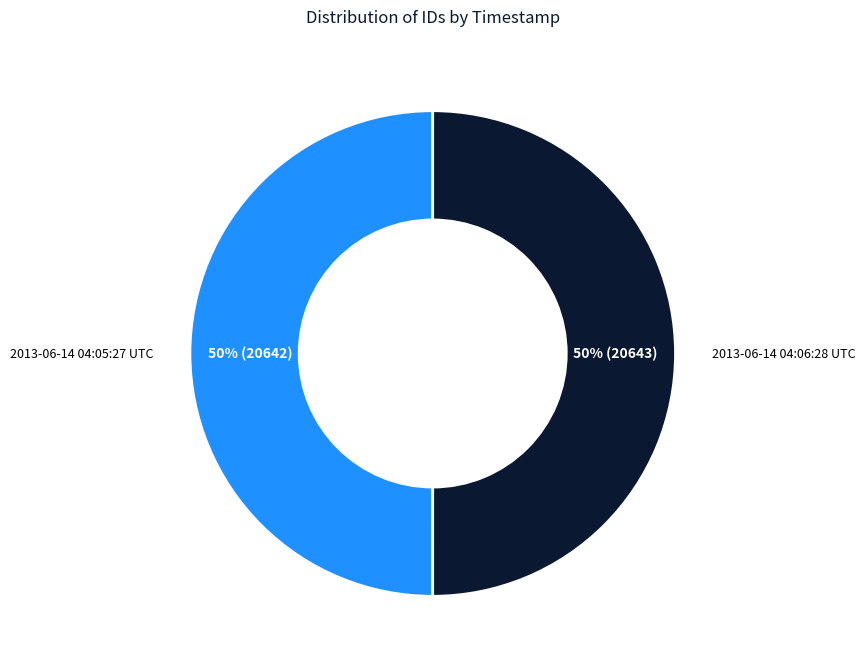

True or false: 2013-06-14 04:05:27 UTC accounts for 39% of the total.

False